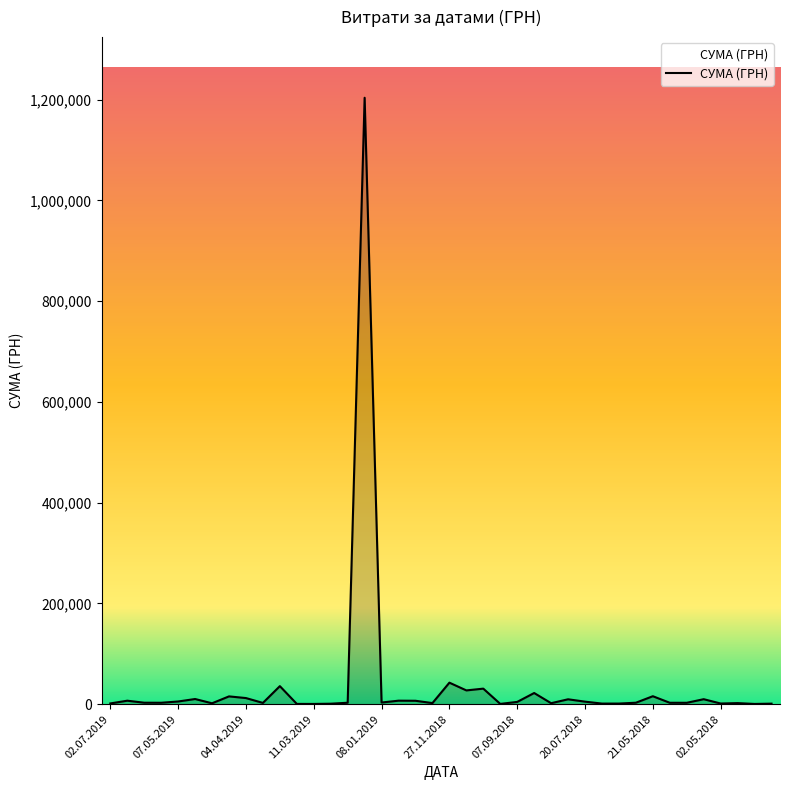

What is the difference between the maximum and minimum values?

1203174.9